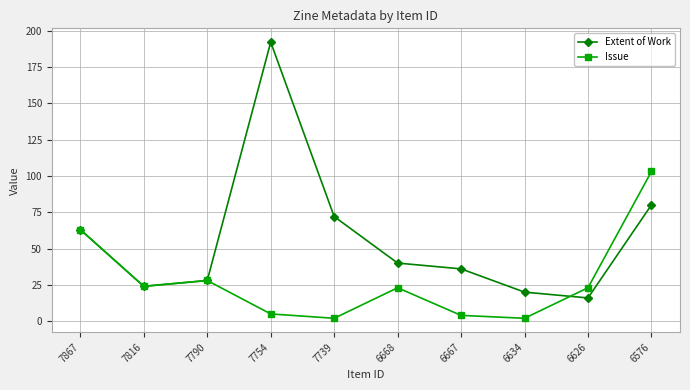

What is the value of the Issue point at the 10th from the left?

103